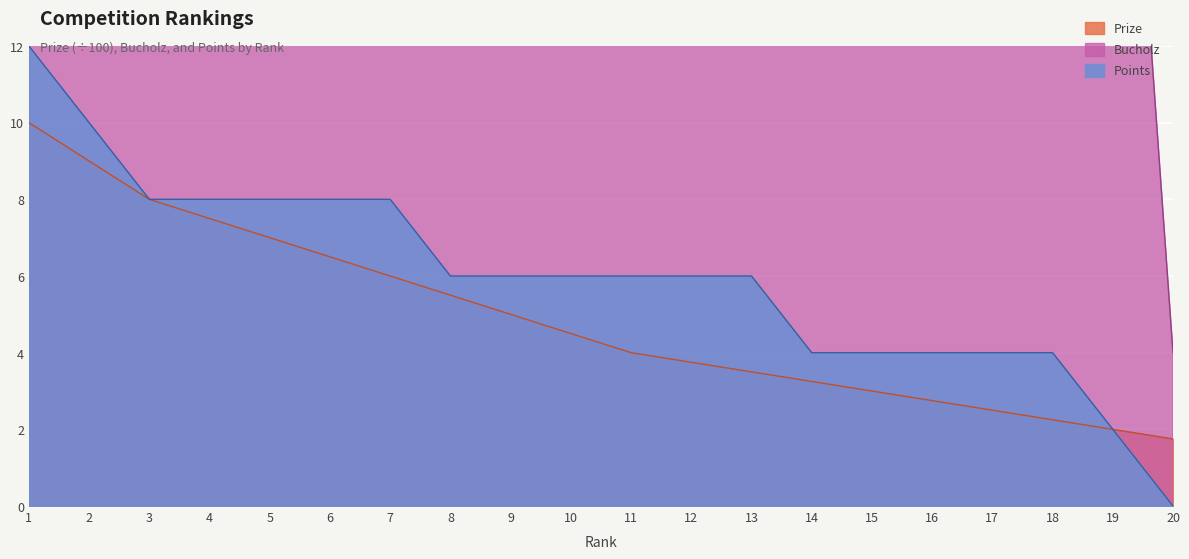

What is the total value across all series at 19?

30.0